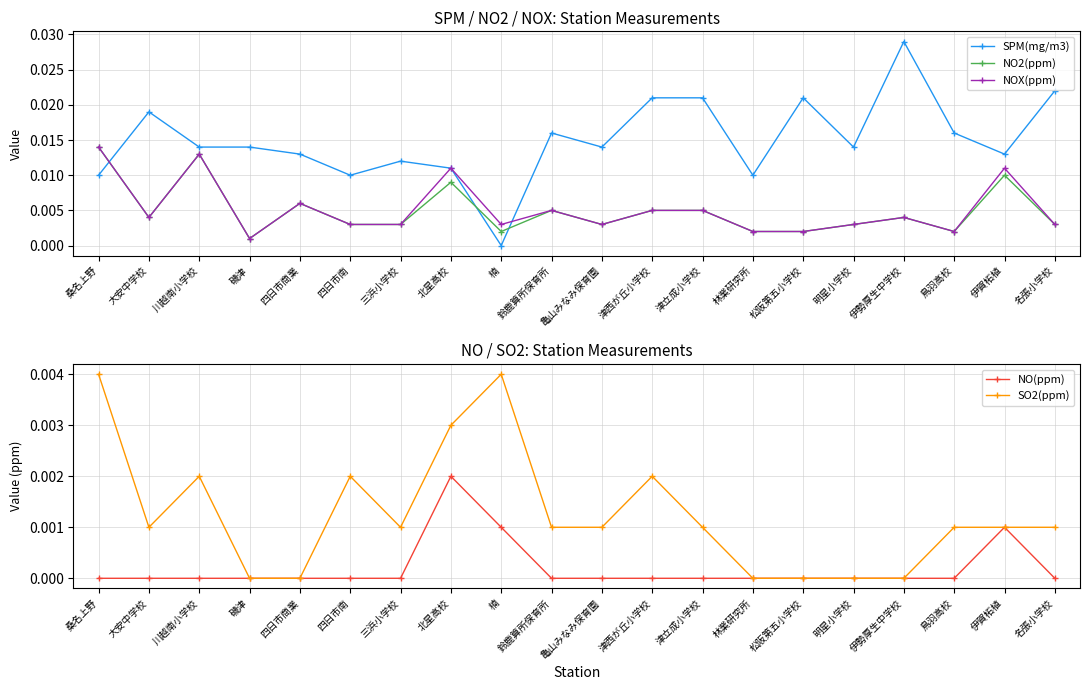

Which label corresponds to the smallest value in the chart?

楠